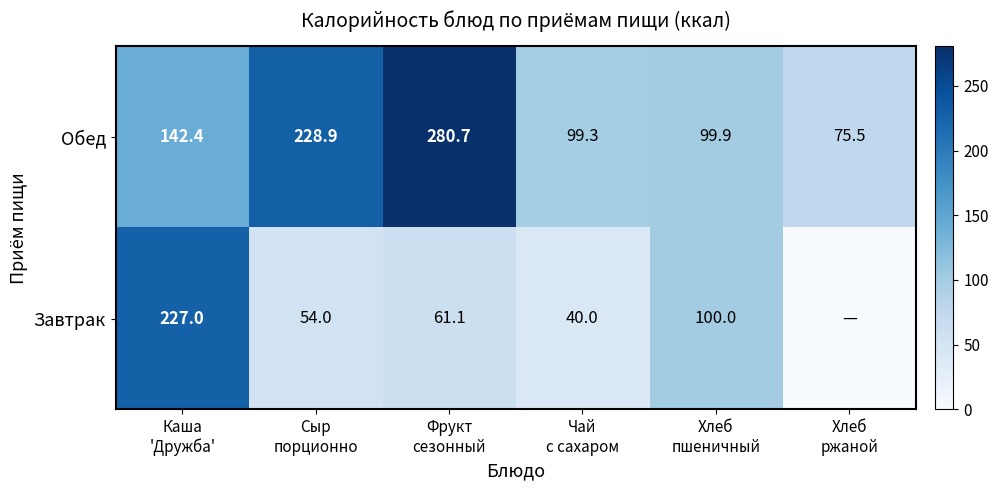

What is the minimum value for Обед?

75.5